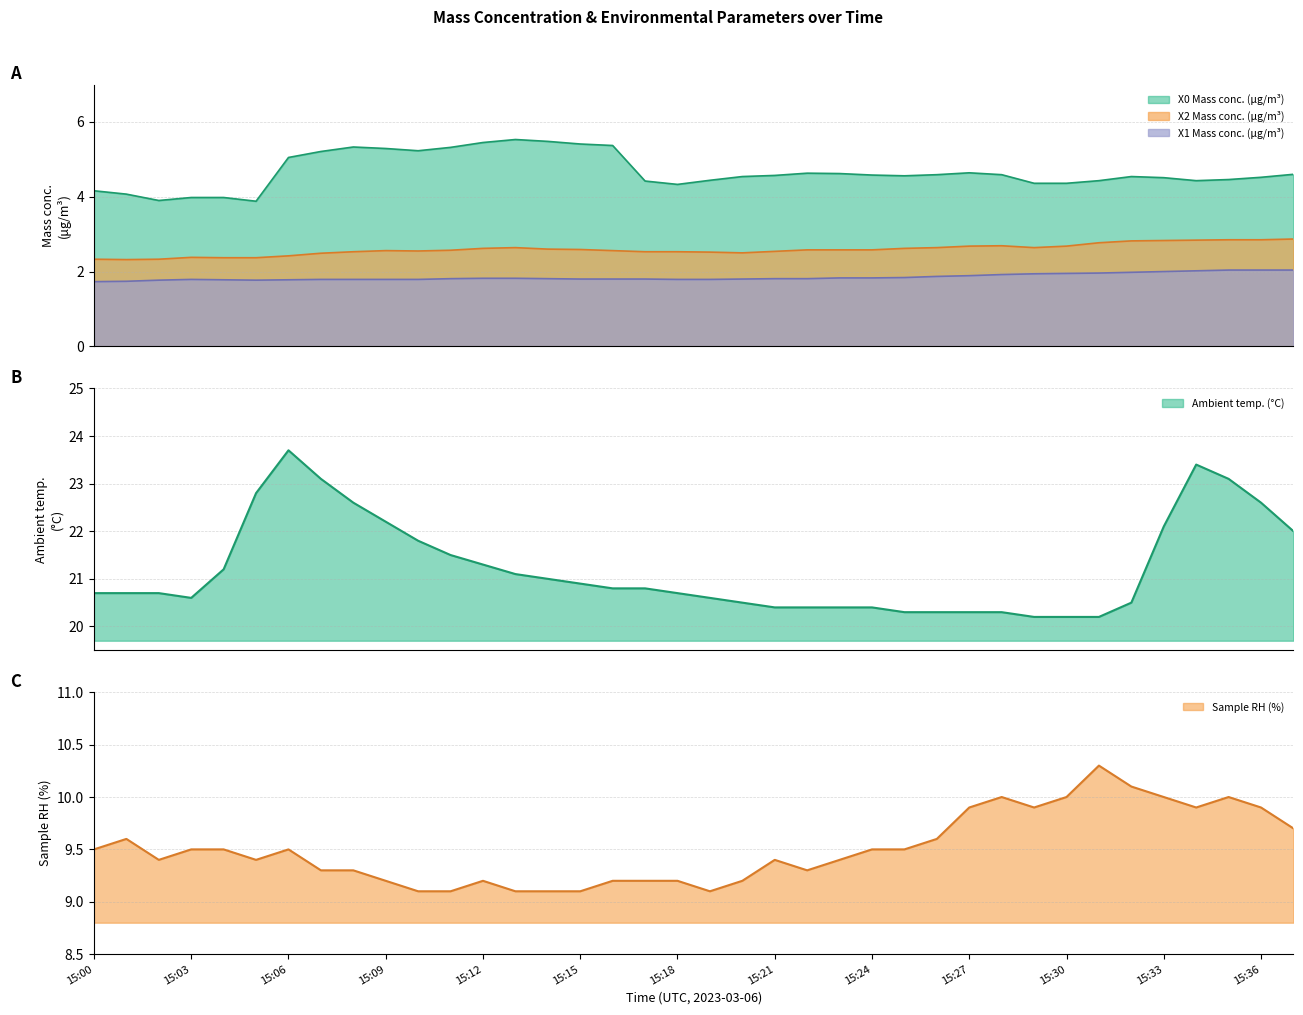

The value of Ambient temp. (°C) at 15:09 is 22.2. True or false?

True